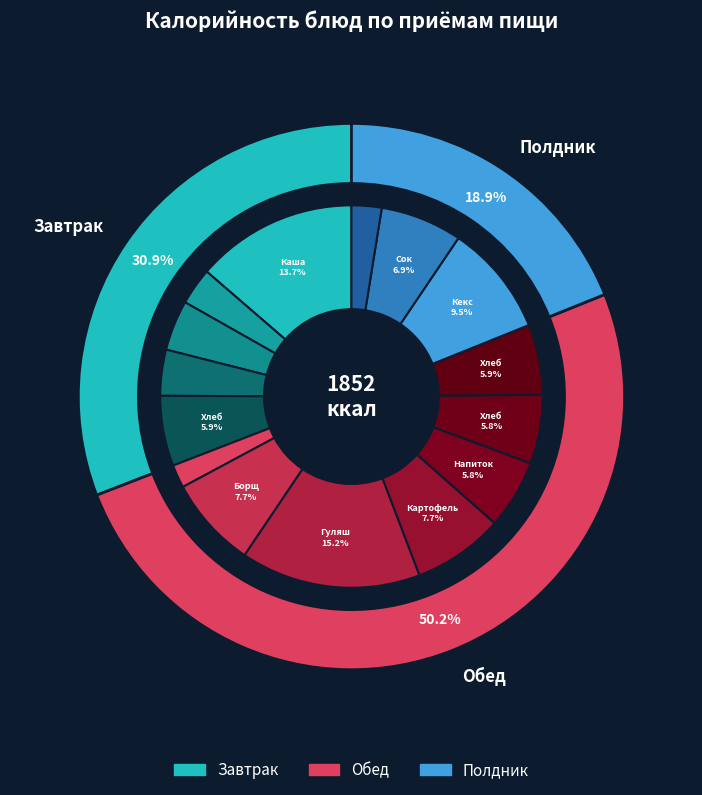

To the nearest percent, what is the difference between the Яйцо вареное and Гуляш из мяса slice percentages?

11%